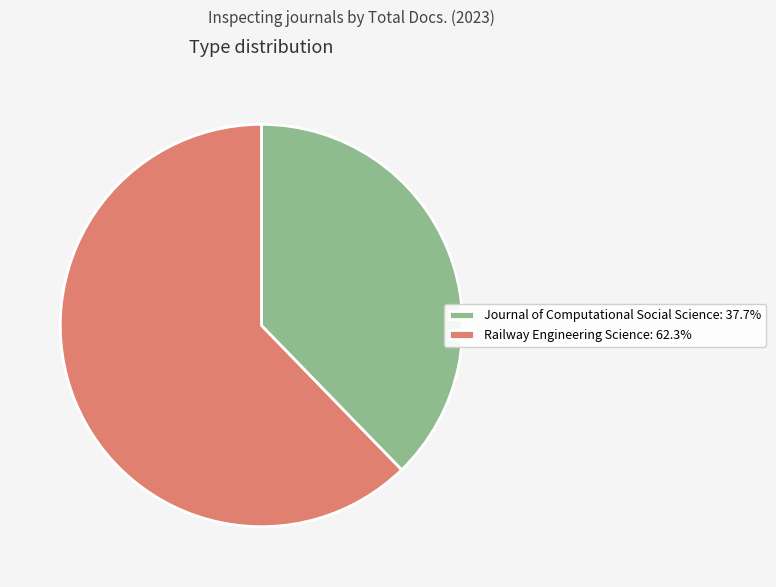

What is the ratio of the value at Journal of Computational Social Science: 37.7% to the value at Railway Engineering Science: 62.3%?

0.6